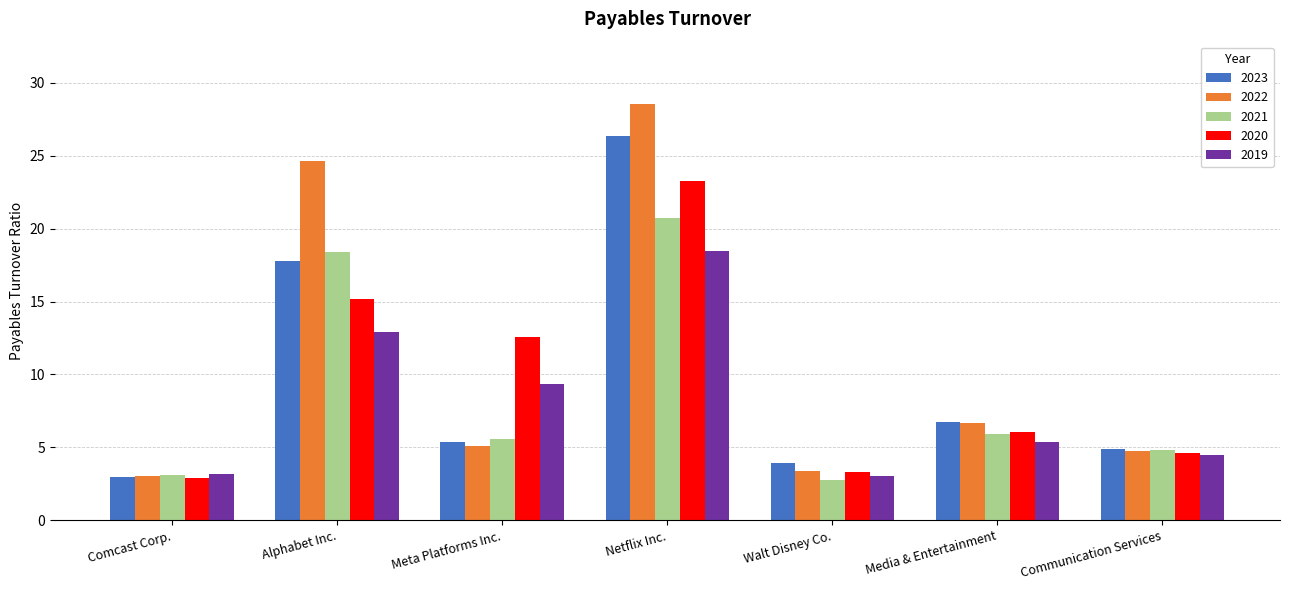

Which series has the largest total across all categories?

2022